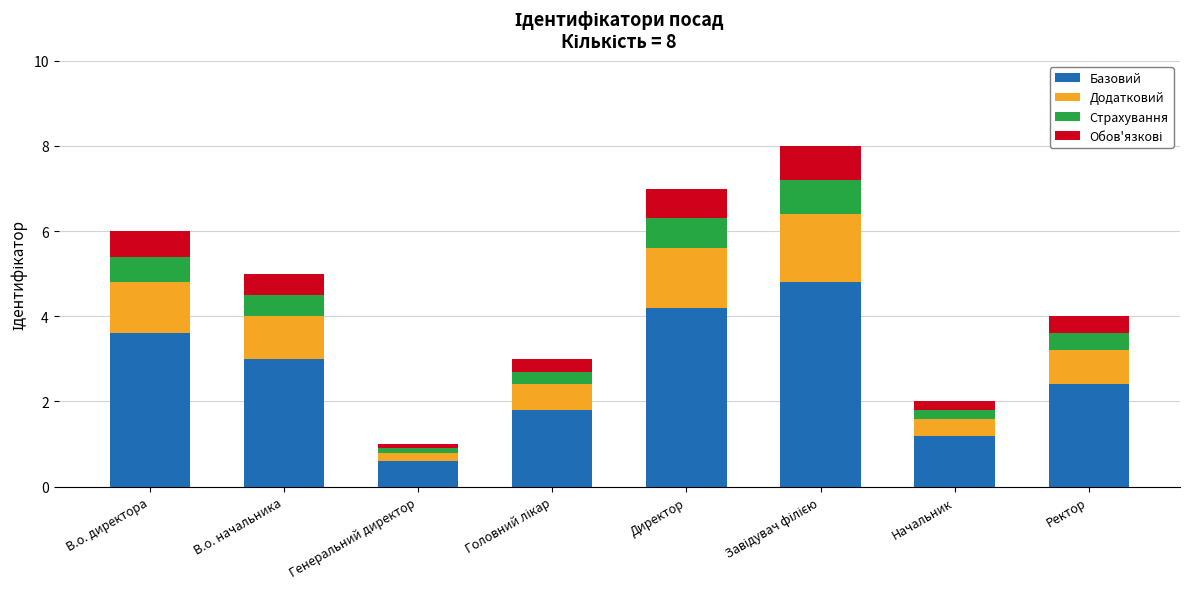

Does the chart contain any negative values?

No